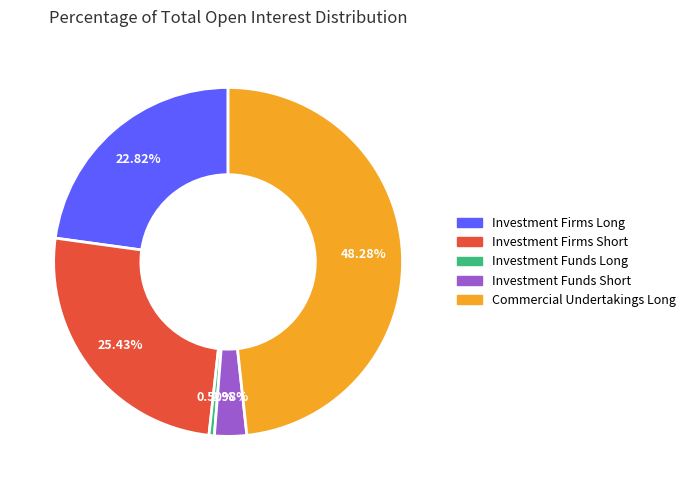

Does any single category account for the majority?

No